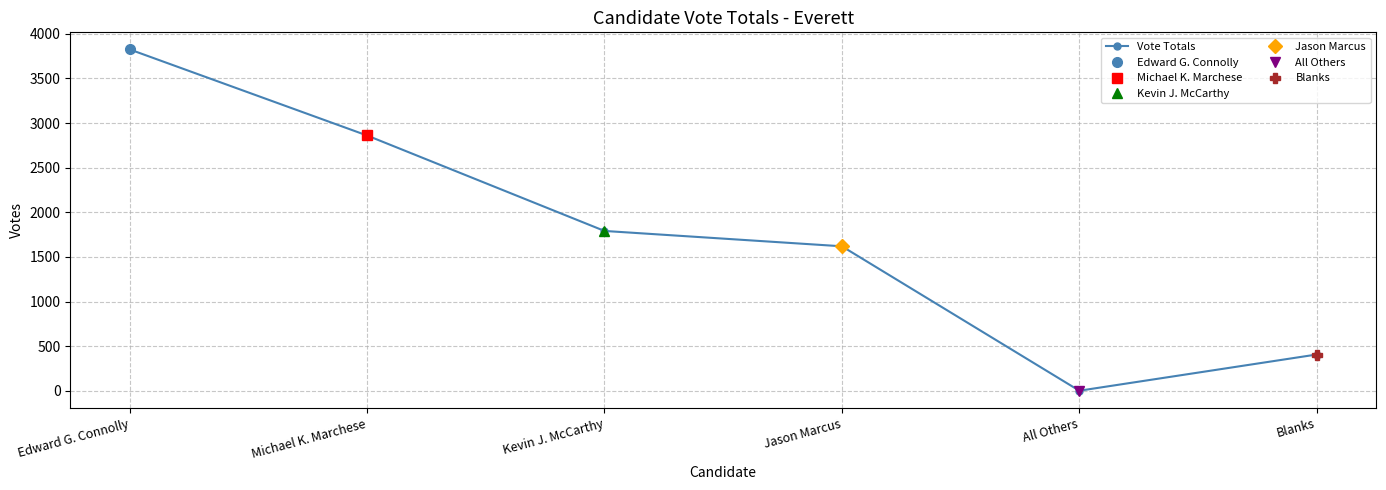

Reading left to right, list all the values displayed in this chart.

Edward G. Connolly=3826	Michael K. Marchese=2861	Kevin J. McCarthy=1791	Jason Marcus=1619	All Others=0	Blanks=406